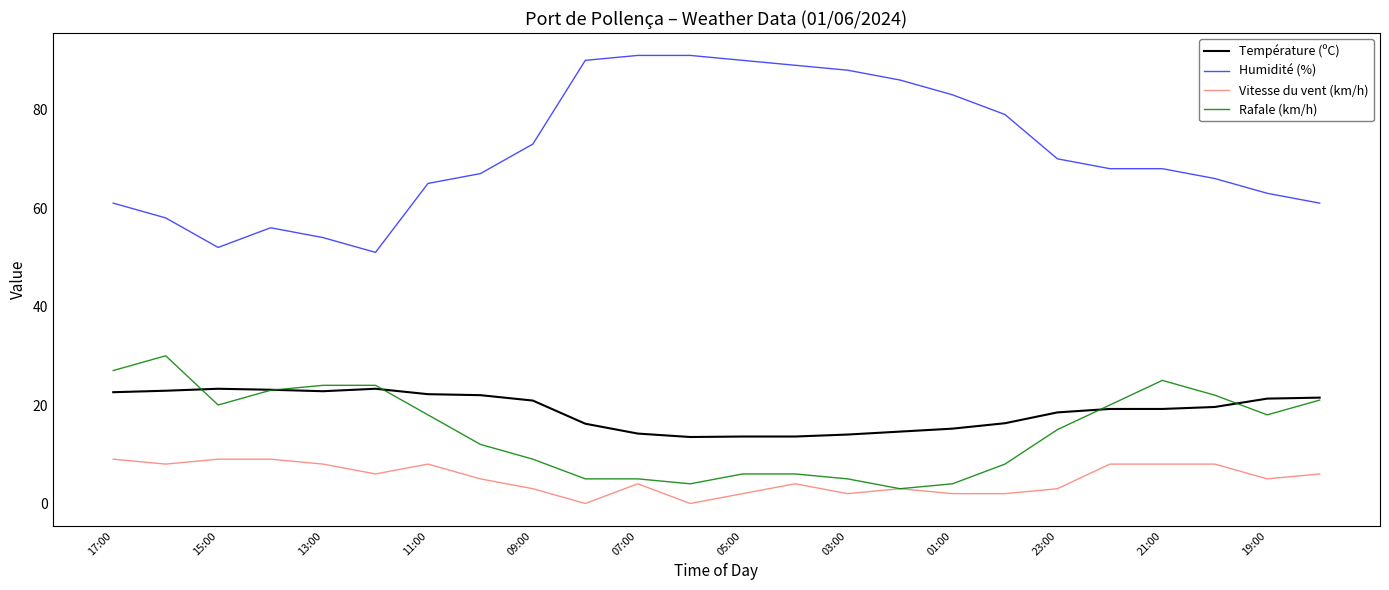

Which series has the widest spread of values?

Humidité (%)